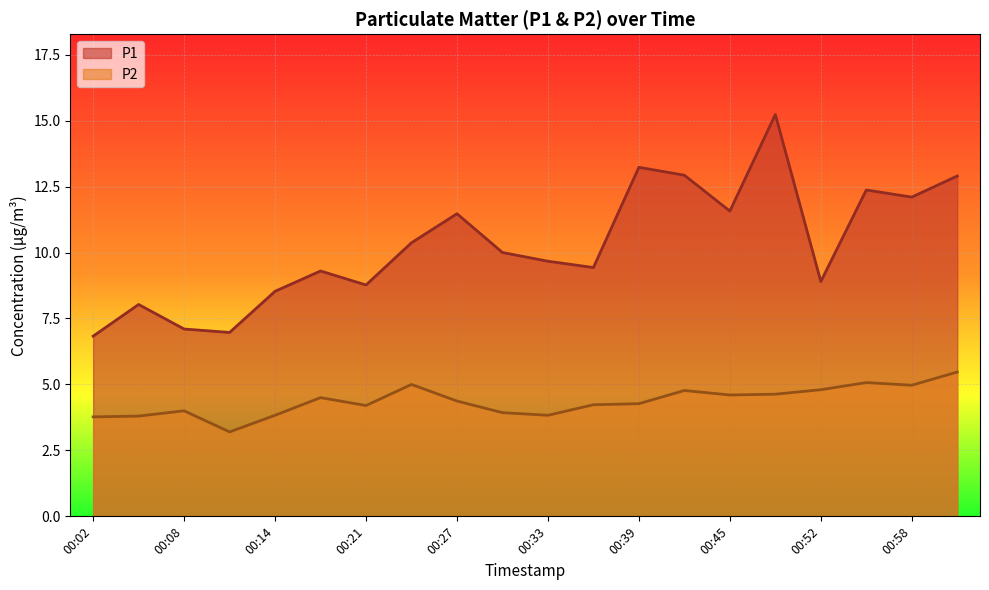

Between 00:02 and 00:33, which series saw the biggest shift?

P1